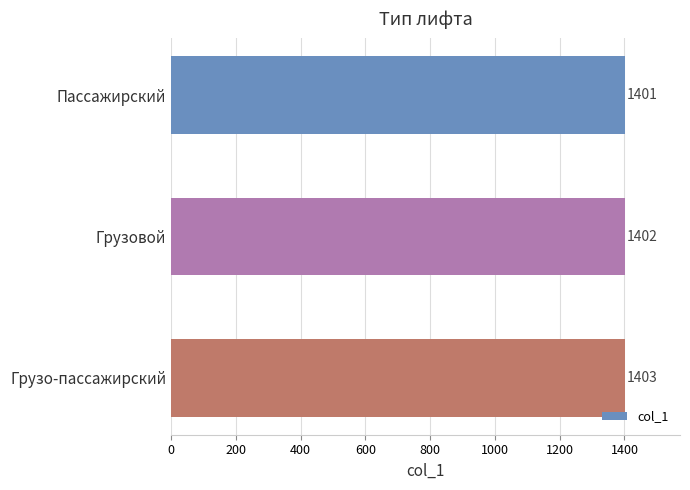

What is the greatest value displayed?

1403